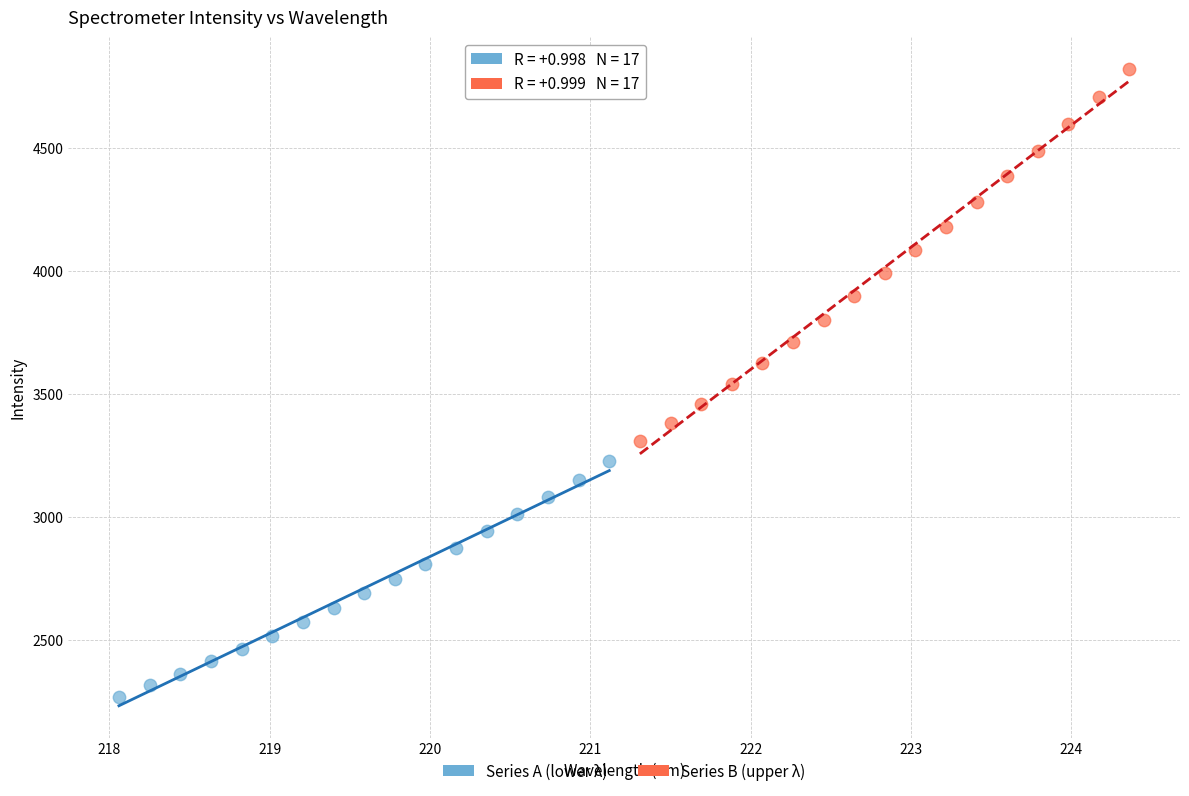

Which series has the widest spread of Y values?

Series B (upper λ)